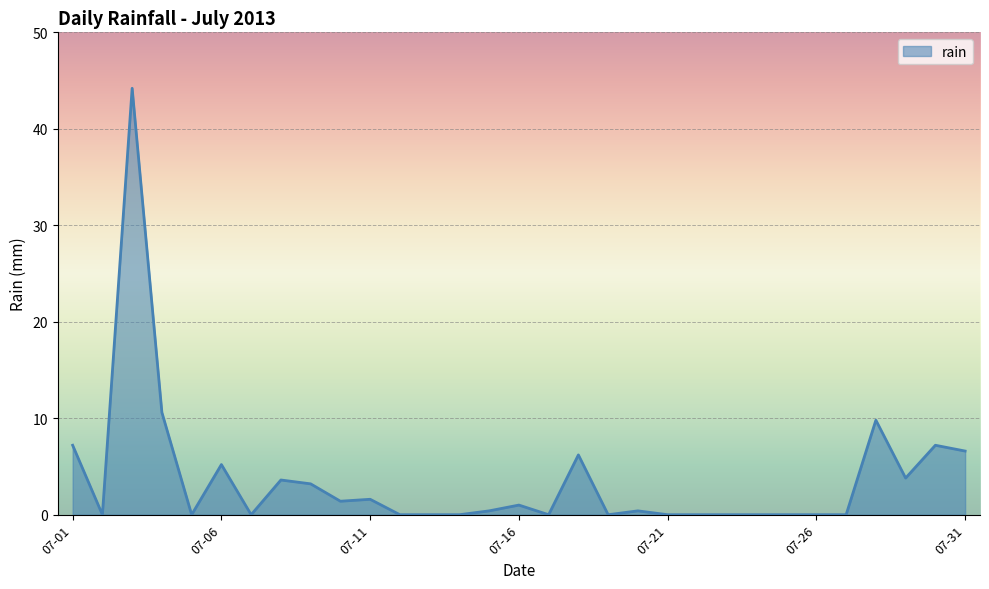

What is the maximum value shown in the chart?

44.2